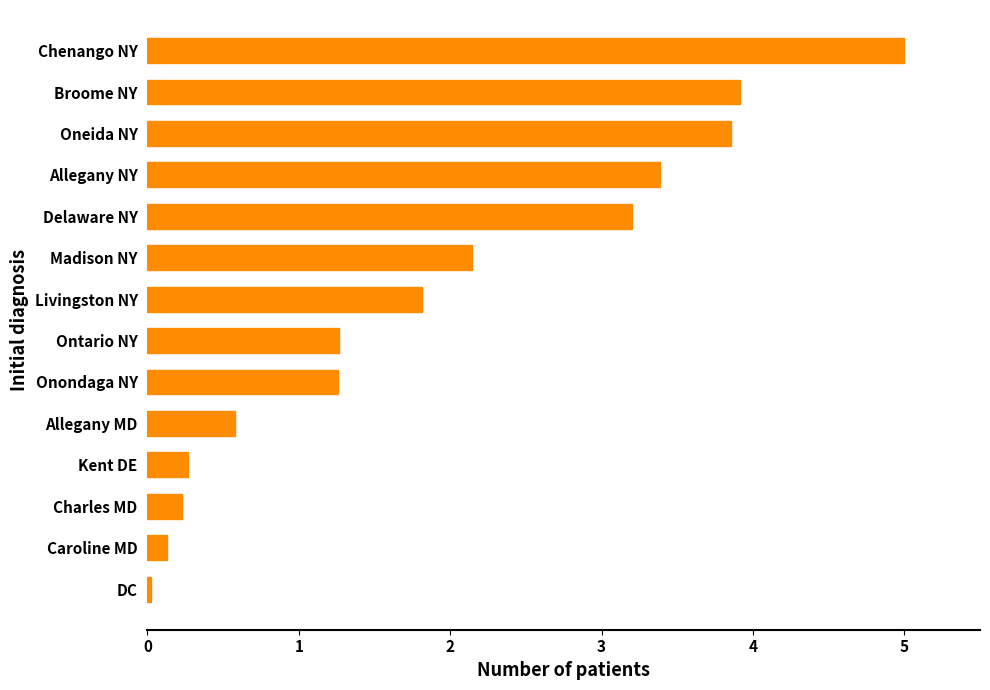

Between Chenango NY and DC, which is larger?

Chenango NY